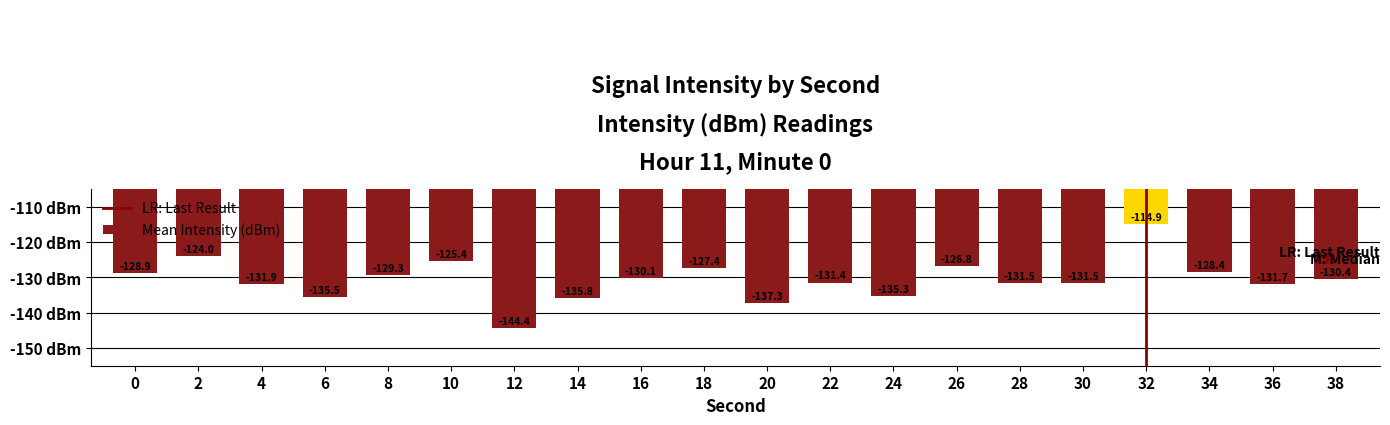

Reading right to left, what are all the values shown in this chart?

-130.4	-131.7	-128.4	-114.9	-131.5	-131.5	-126.8	-135.3	-131.4	-137.3	-127.4	-130.1	-135.8	-144.4	-125.4	-129.3	-135.5	-131.9	-124.0	-128.9